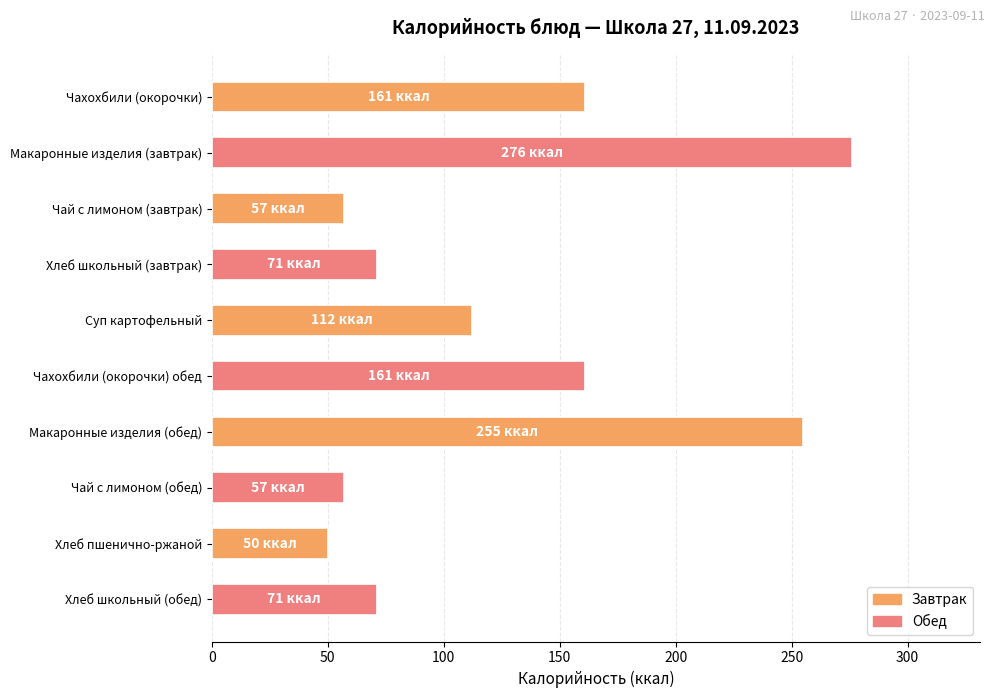

Reading top to bottom, transcribe all the data shown in this chart.

Чахохбили (окорочки)=161	Макаронные изделия (завтрак)=276	Чай с лимоном (завтрак)=57	Хлеб школьный (завтрак)=71	Суп картофельный=112	Чахохбили (окорочки) обед=161	Макаронные изделия (обед)=255	Чай с лимоном (обед)=57	Хлеб пшенично-ржаной=50	Хлеб школьный (обед)=71